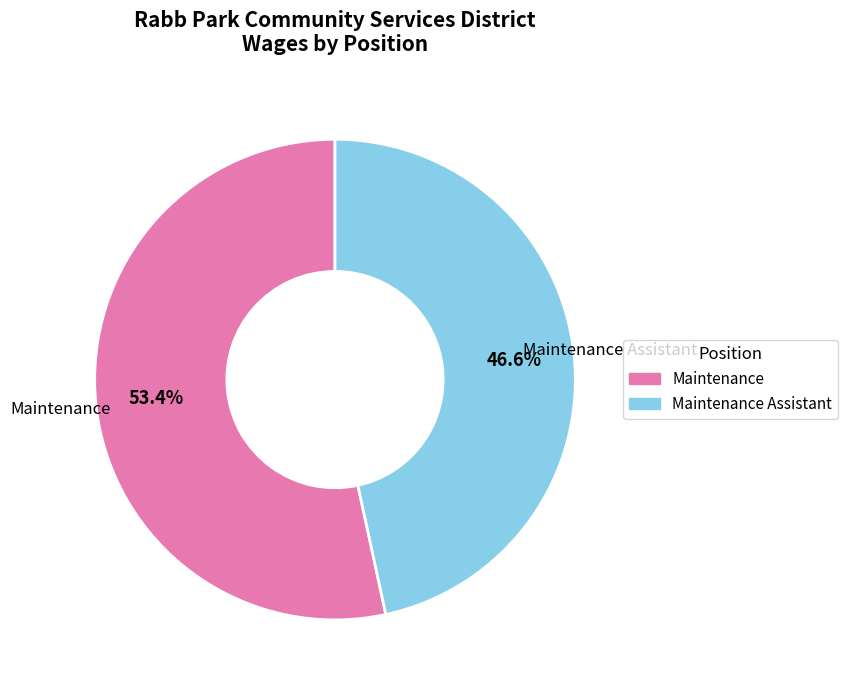

What percentage do Maintenance Assistant and Maintenance together represent?

100.0%